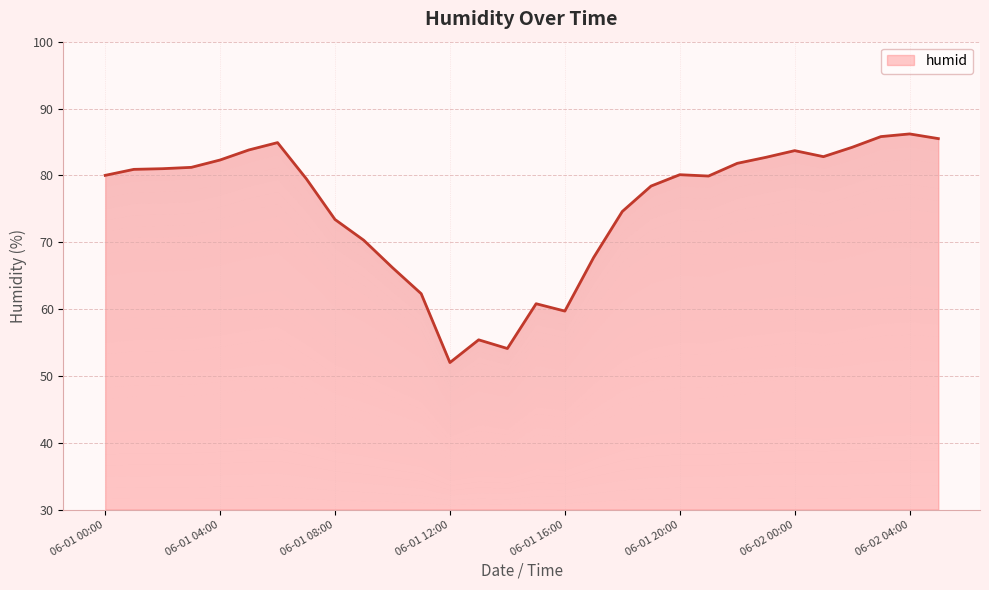

The value at 06-01 18:00 is 114.3. True or false?

False